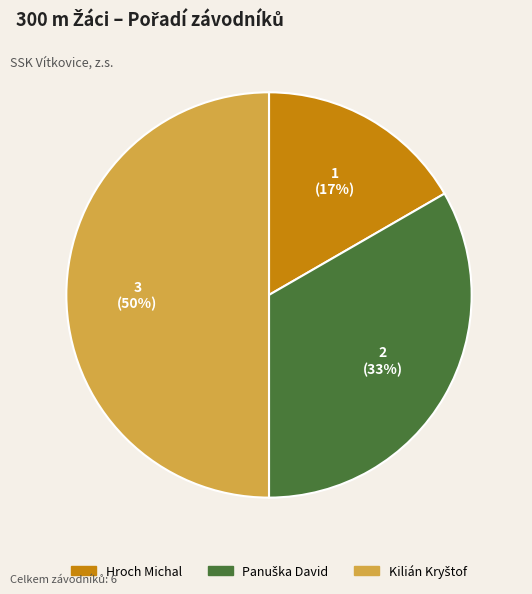

How many segments does this pie chart have?

3